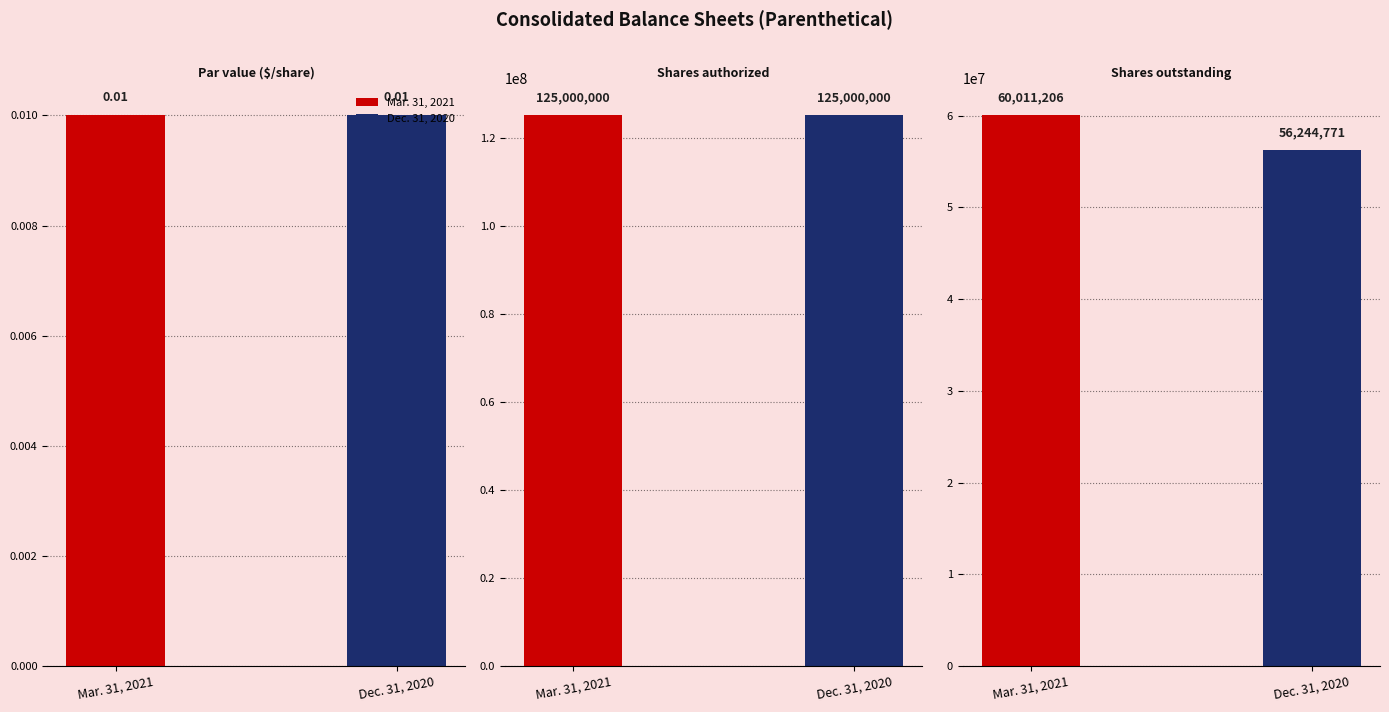

What are all the series names shown in the legend?

Mar. 31, 2021, Dec. 31, 2020